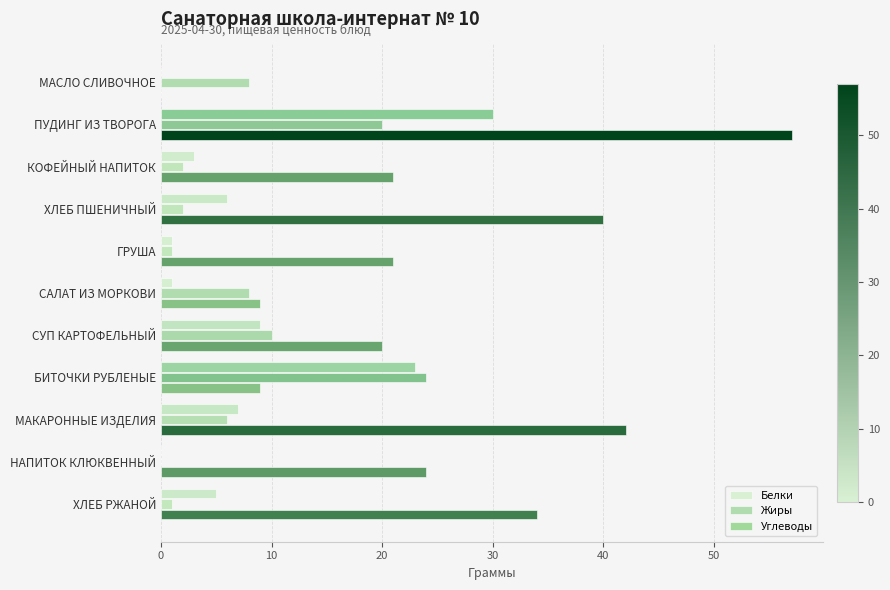

How many data points does each series have?

11